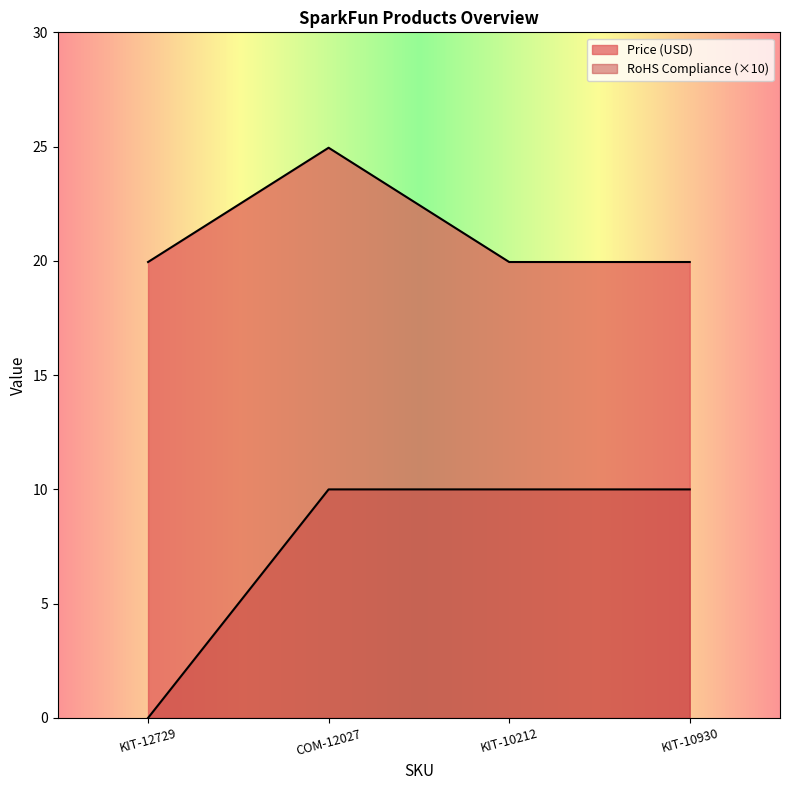

What is the value of the Price (USD) point at the 4th from the left?

19.9